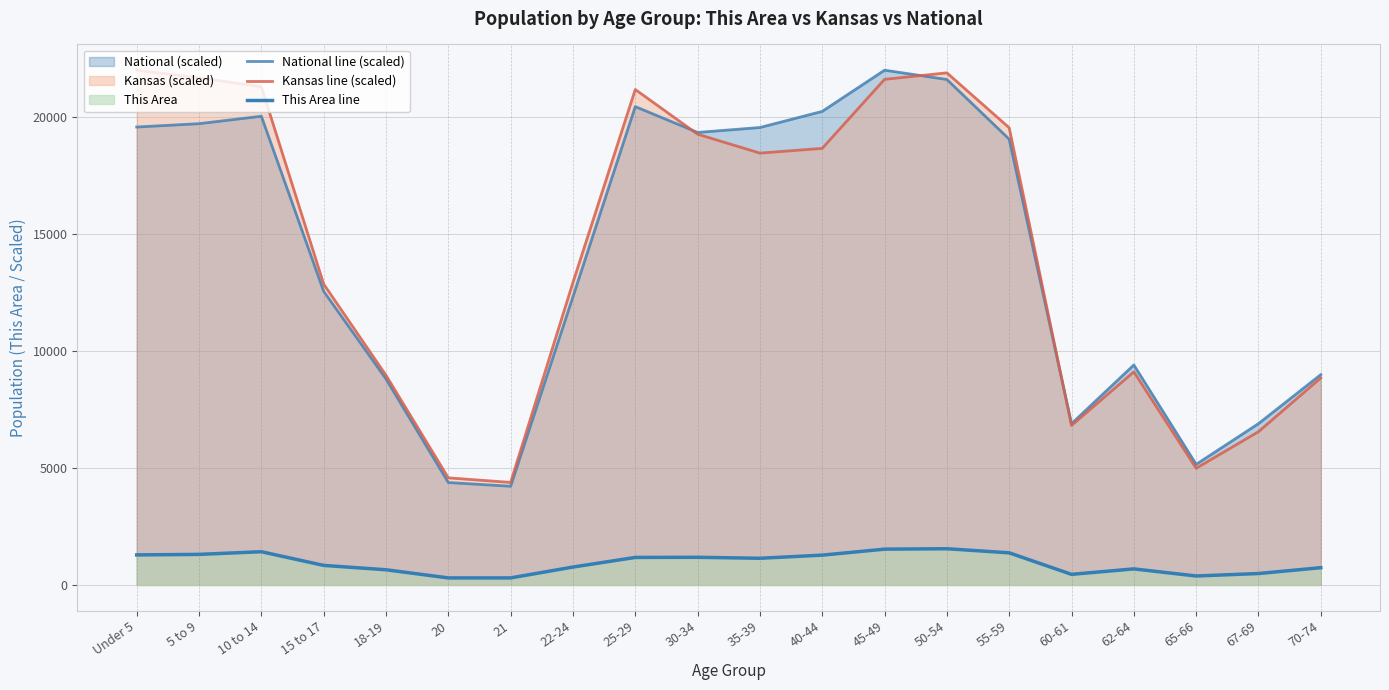

Read the National line (scaled) value at 20.

4378.1